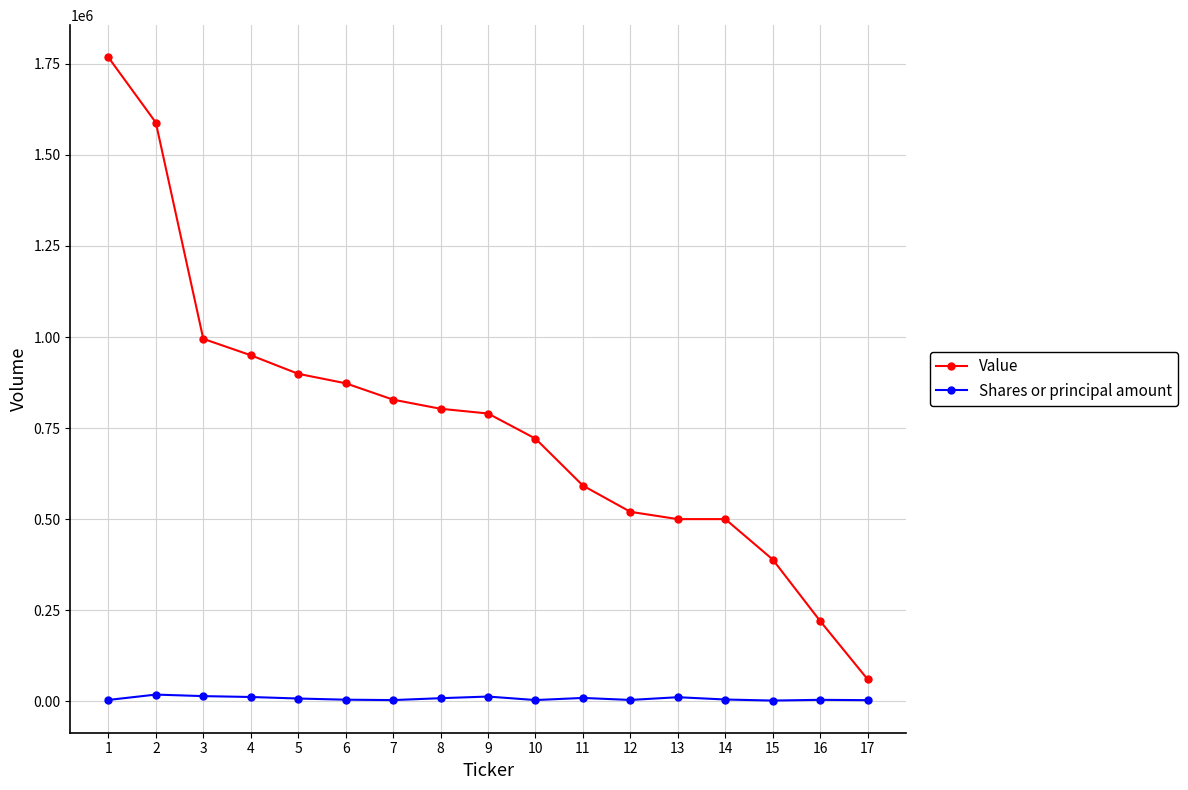

True or false: Shares or principal amount and Value intersect in this chart.

False